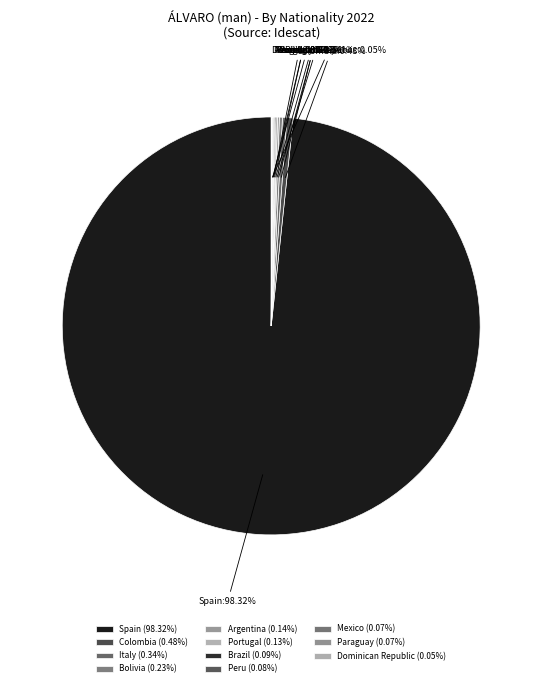

Does any single category account for the majority?

Yes